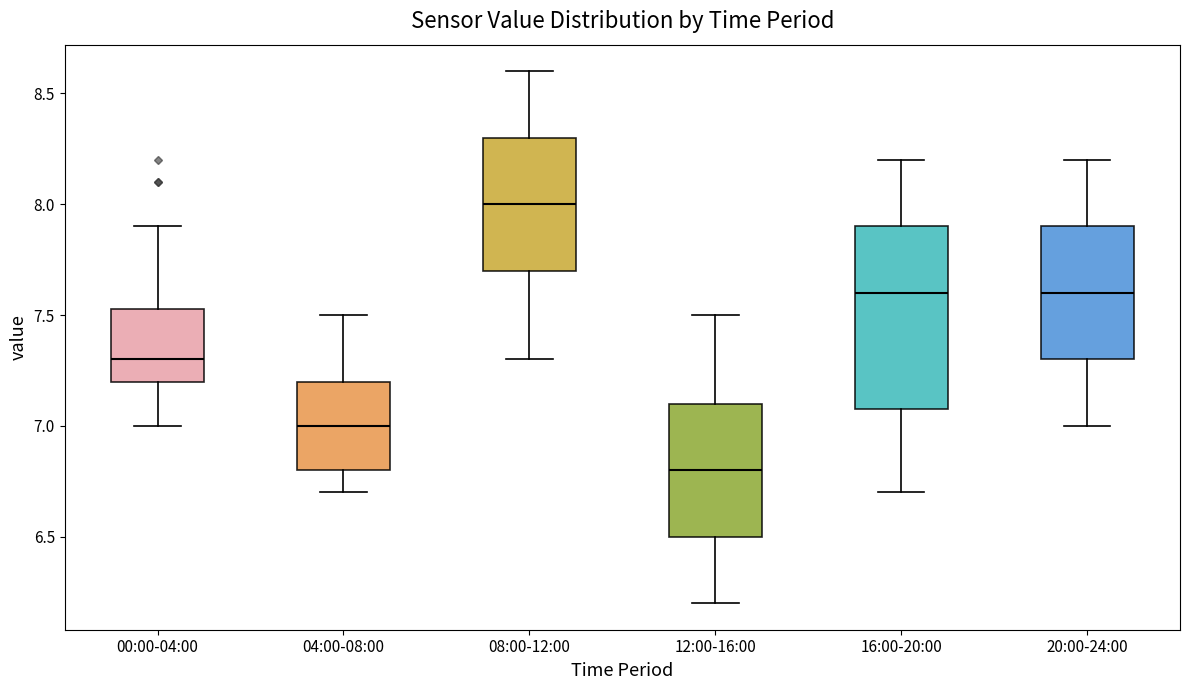

Where is the upper edge of the box for 08:00-12:00 on the y-axis? The values are not printed on the chart, so give them approximately, as read against the axis.

8.30